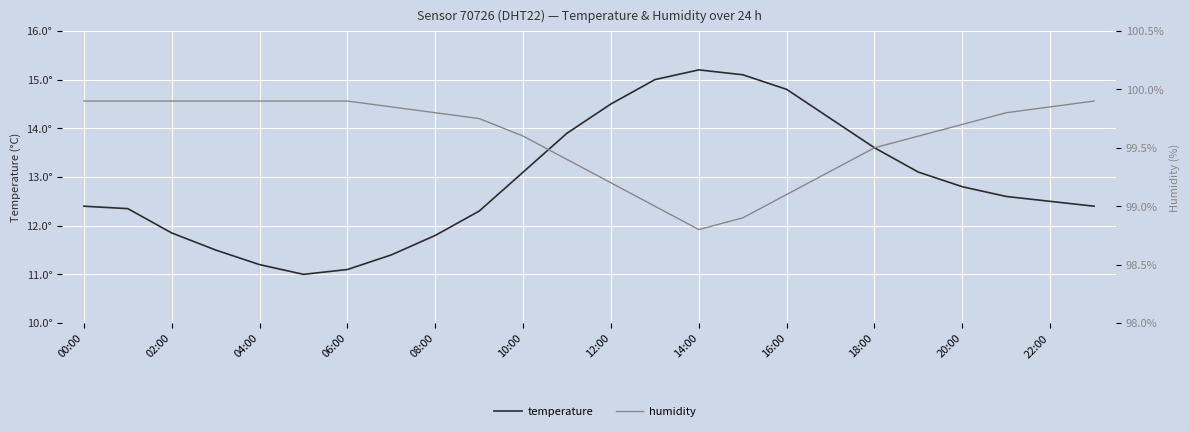

What is the difference between the second highest and second lowest values in the temperature series?

4.0